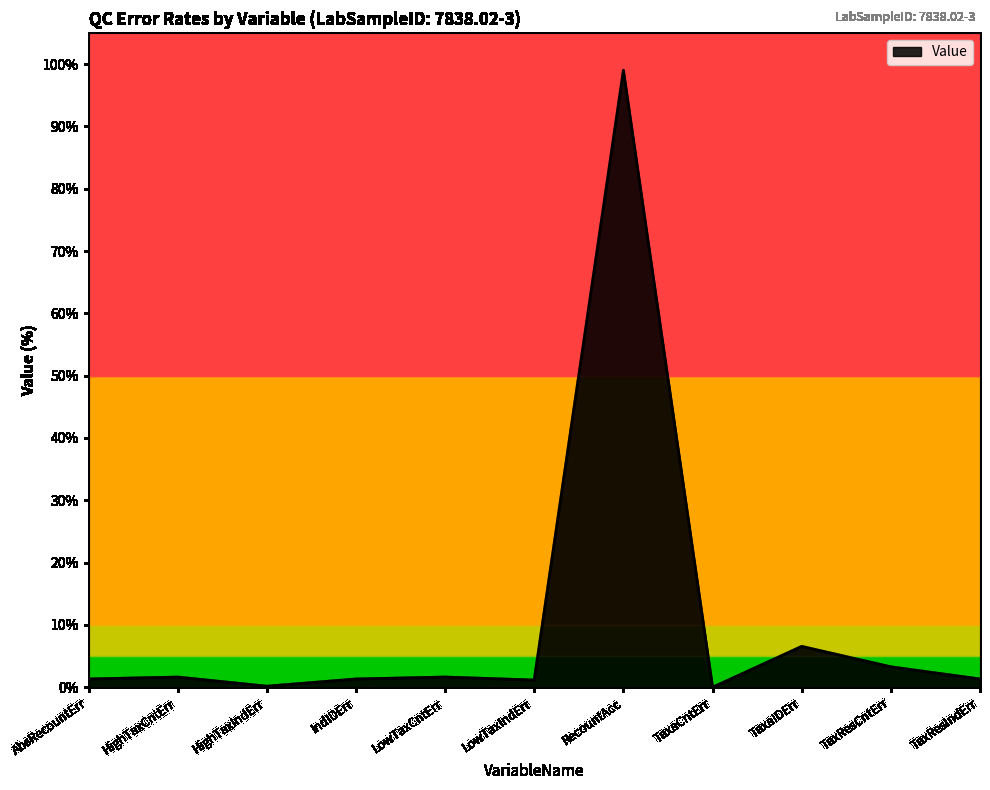

What position from the left is TaxResCntErr?

10